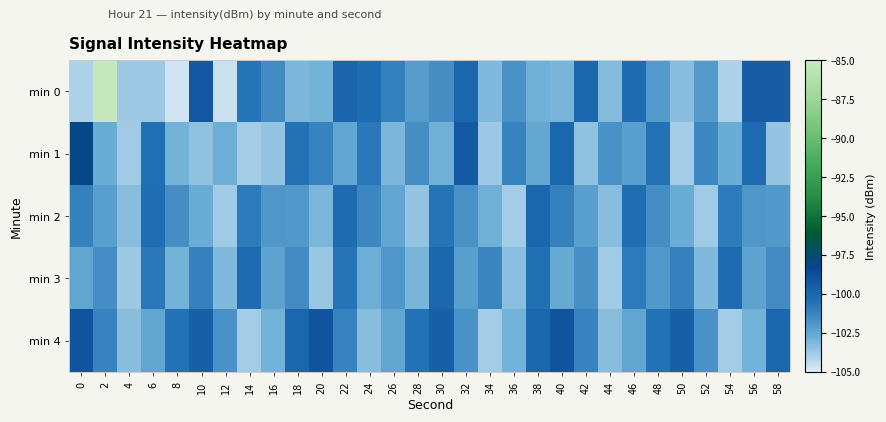

Rank the series by their maximum value, from highest to lowest.

min 0, min 1, min 4, min 2, min 3